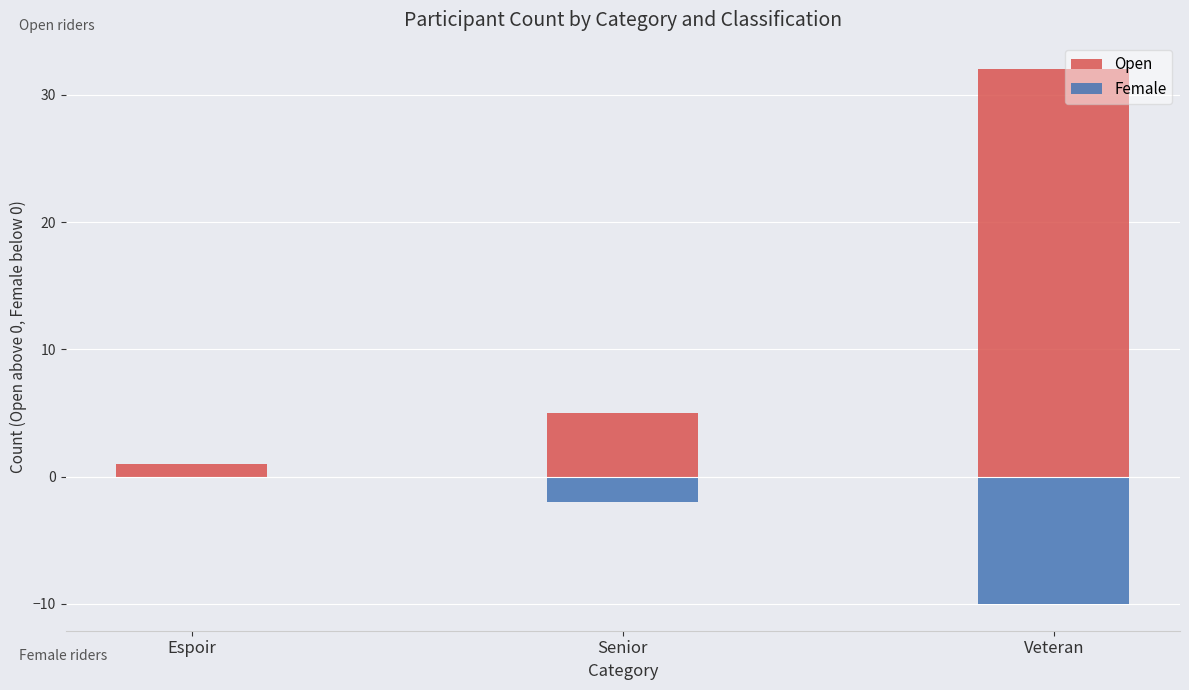

At which label does Open first exceed 5?

Veteran